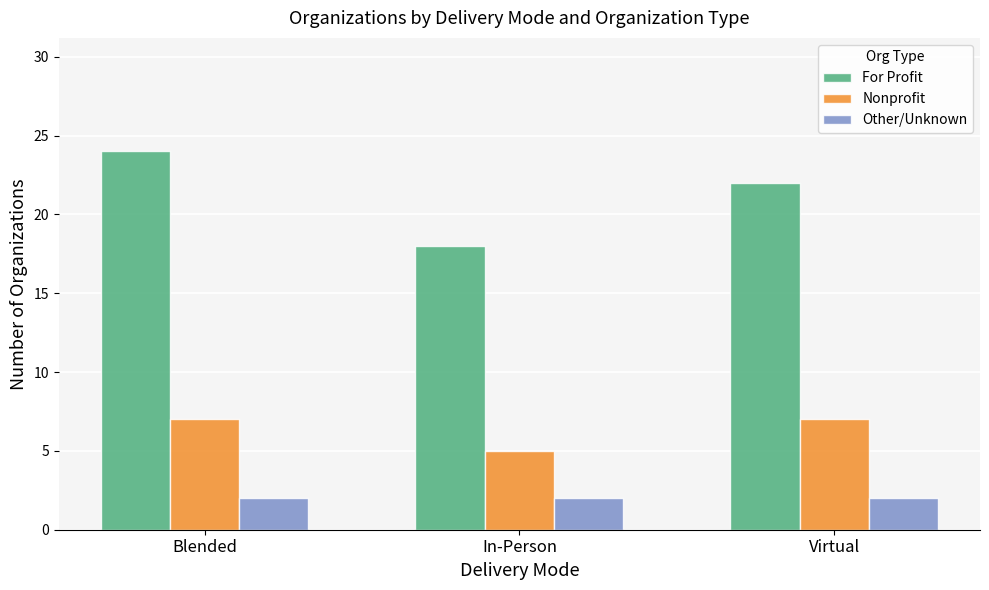

Are the bars grouped side by side (vs. stacked)?

Yes